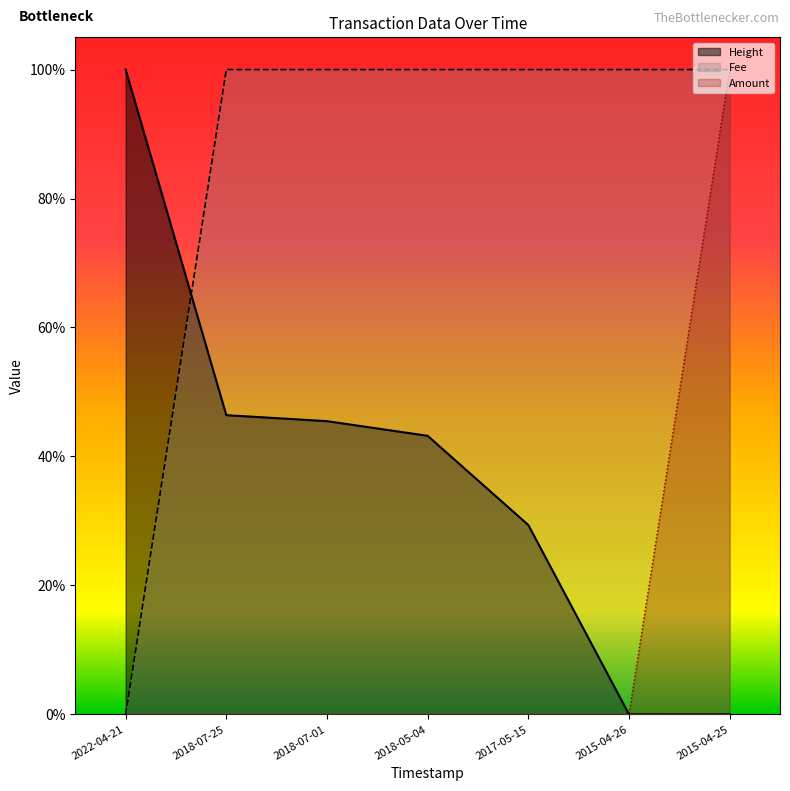

Rank the categories by Amount value from highest to lowest.

2015-04-25, 2022-04-21, 2018-07-25, 2018-07-01, 2018-05-04, 2017-05-15, 2015-04-26